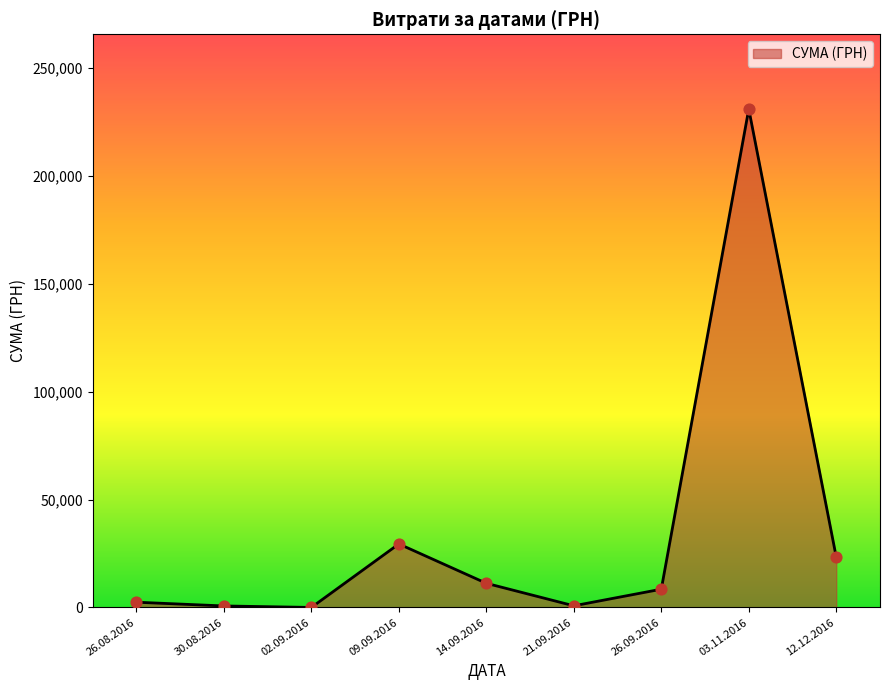

What is the ratio of the value at 26.08.2016 to the value at 14.09.2016?

0.2